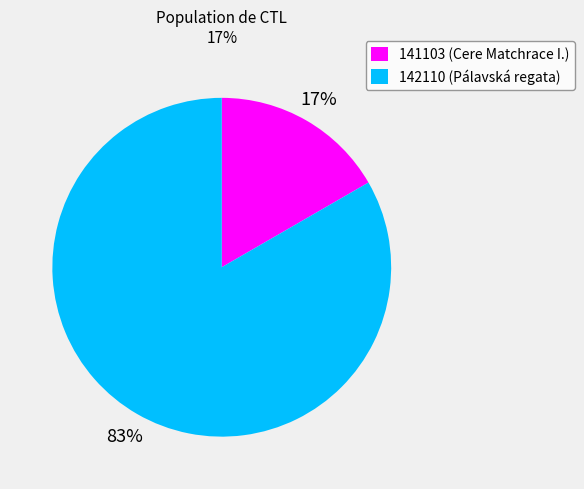

Which has a higher value, 141103 (Cere Matchrace I.) or 142110 (Pálavská regata)?

142110 (Pálavská regata)